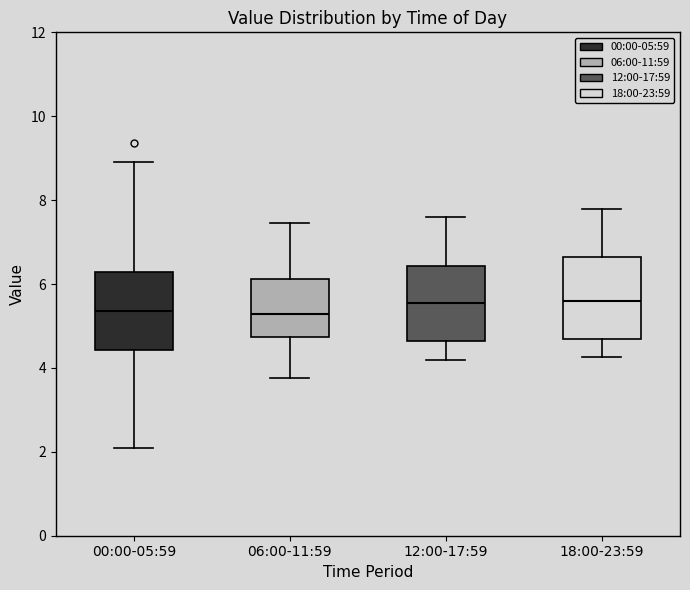

Where does the median line of the box for 12:00-17:59 sit on the y-axis? The values are not printed on the chart, so give them approximately, as read against the axis.

5.6